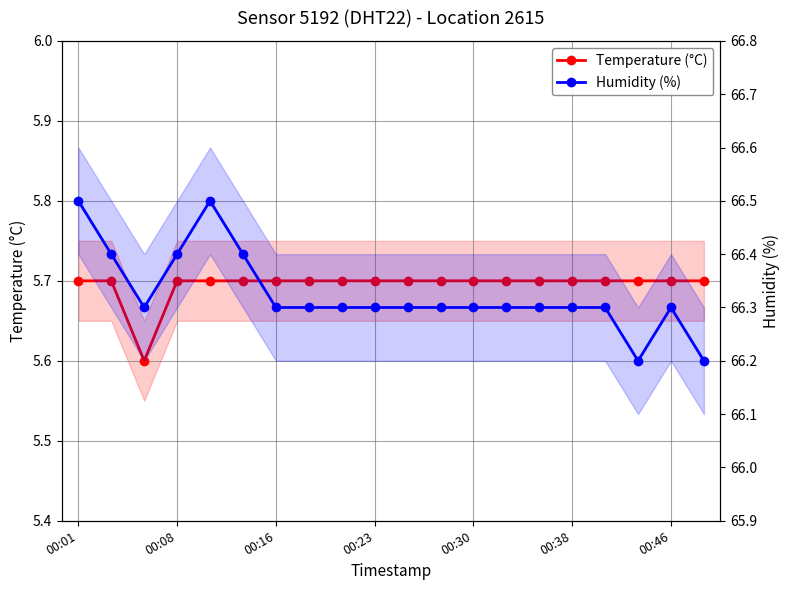

Which series changed the most between 00:46 and 8?

Temperature (°C)